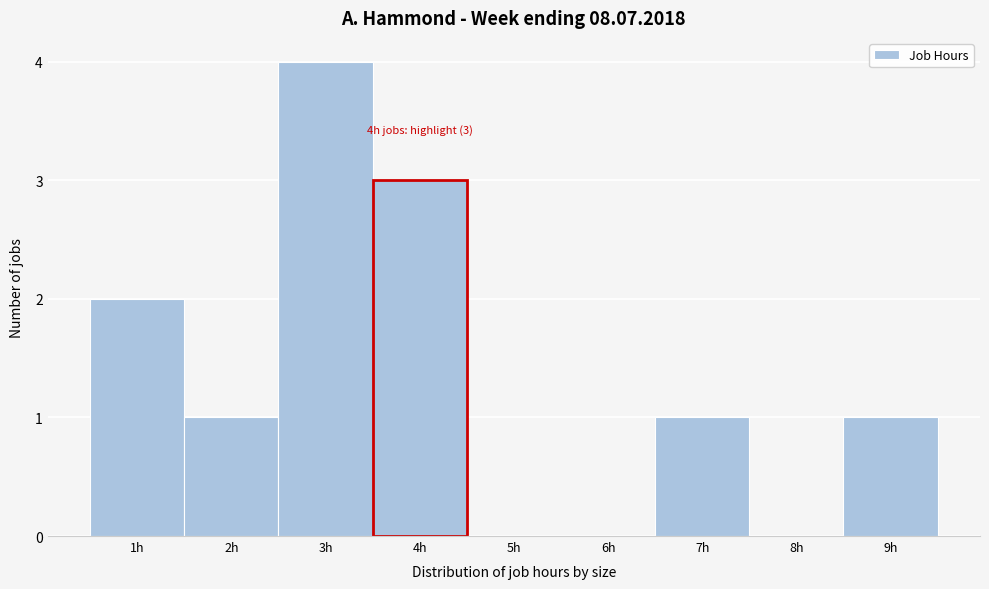

Over which range of the x-axis is the bar tallest?

2.5 to 3.5